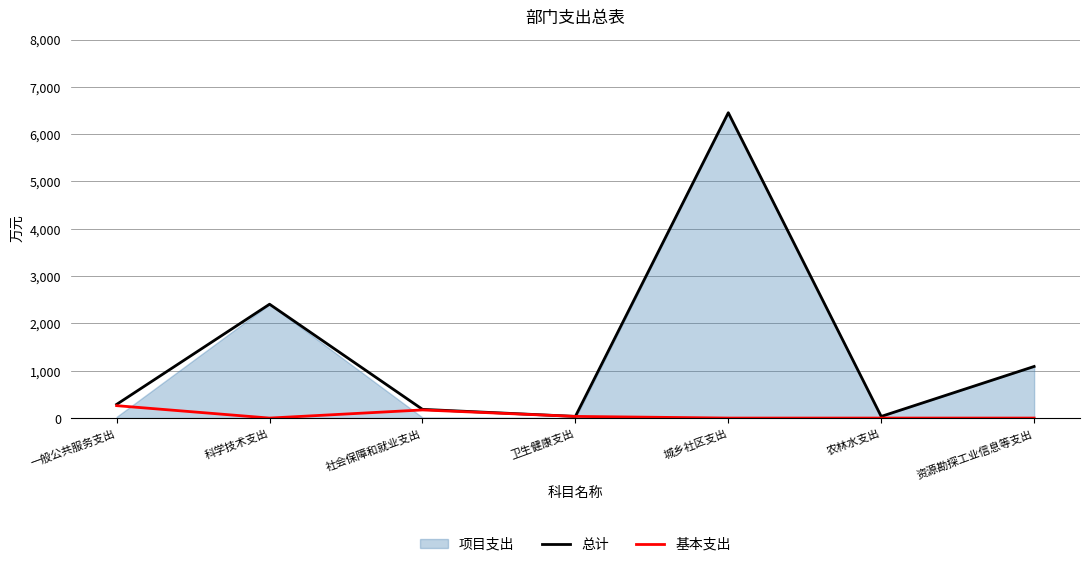

True or false: 基本支出 has a value of 58.8 at 卫生健康支出.

False